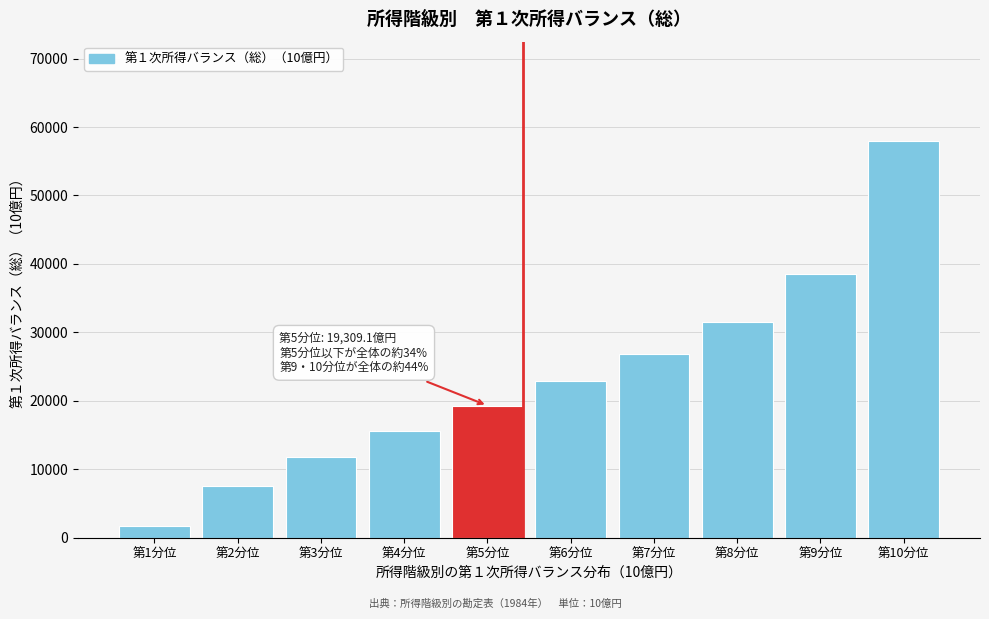

Reading right to left, list all the values displayed in this chart.

57979.0	38538.9	31515.7	26824.1	22942.2	19309.1	15589.8	11808.5	7535.4	1755.9